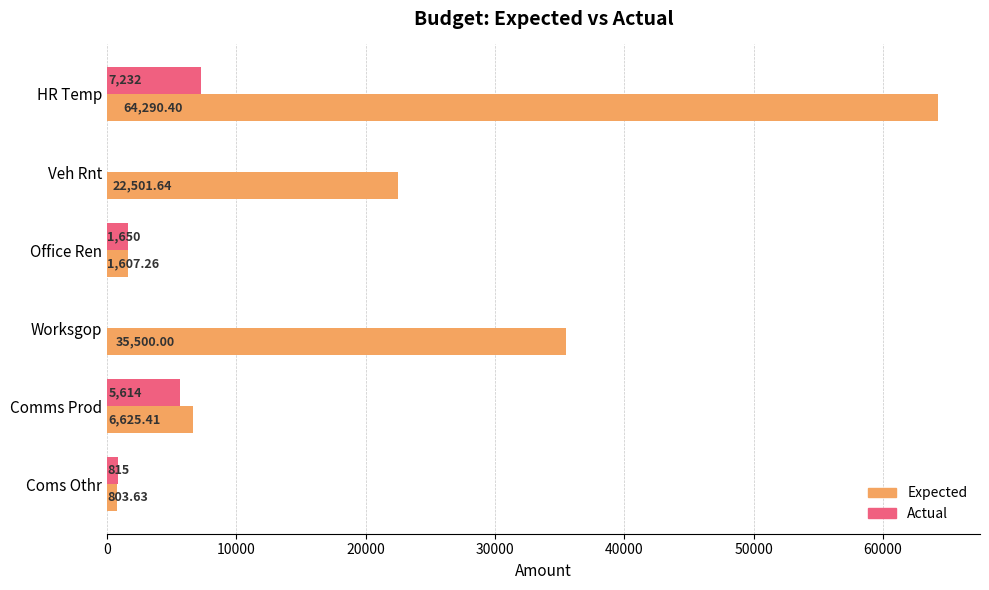

Which series has the largest total across all categories?

Expected